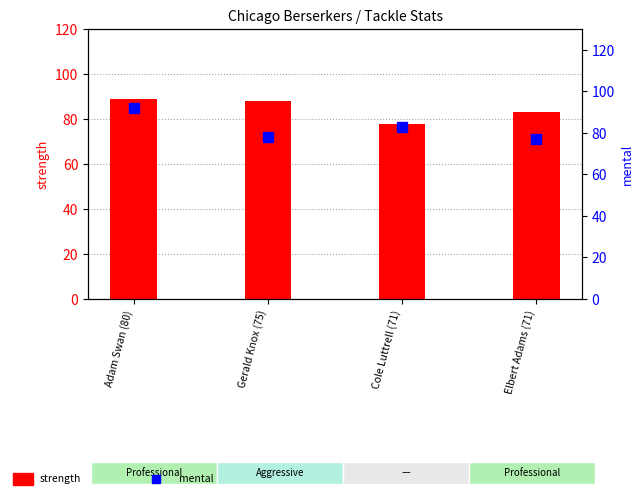

What is the difference between the maximum and second lowest values in the mental series?

14